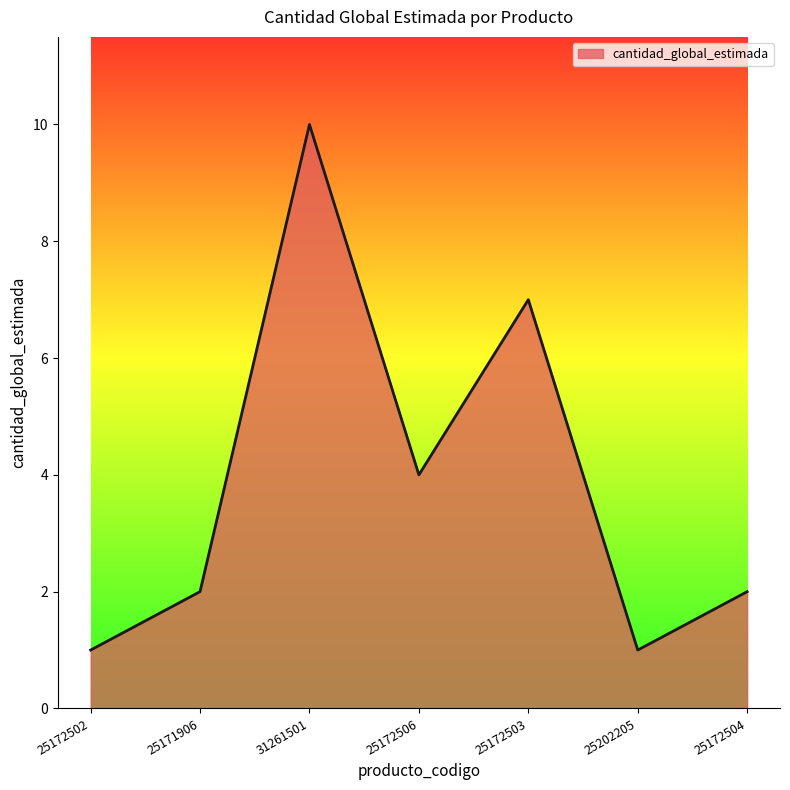

The chart shows a value of 1 at 25171906. True or false?

False